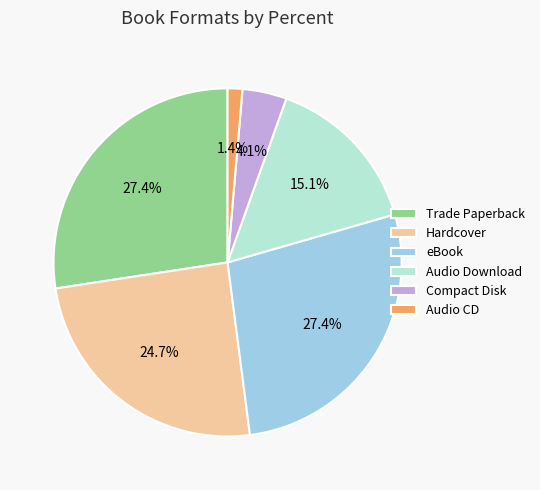

Is the sum of Audio Download and Compact Disk greater than half?

No